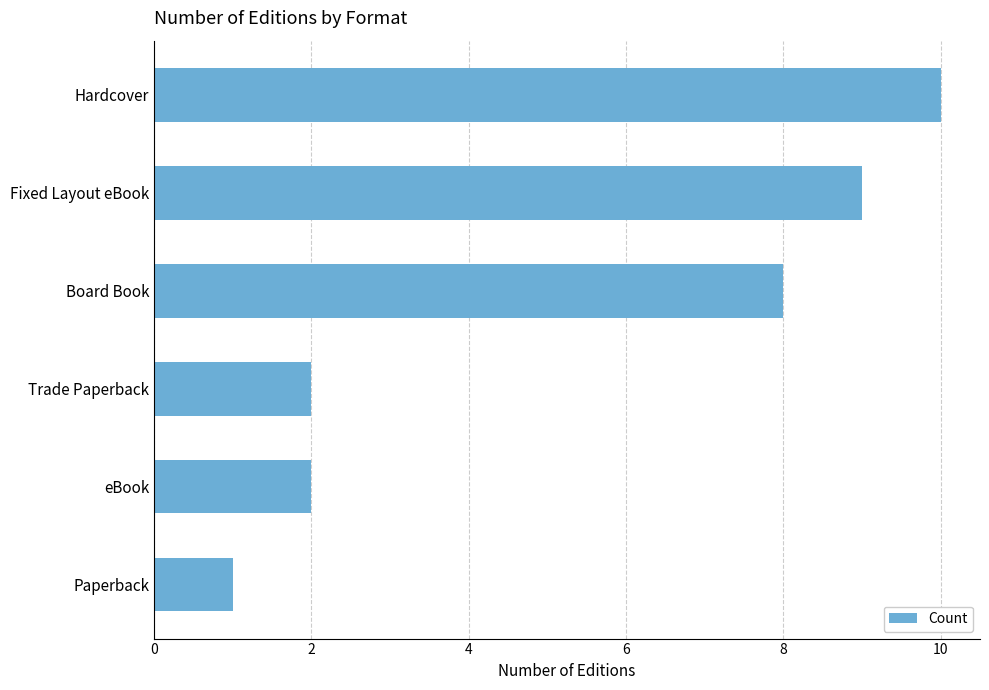

At which category does the chart reach its peak across all series?

Hardcover